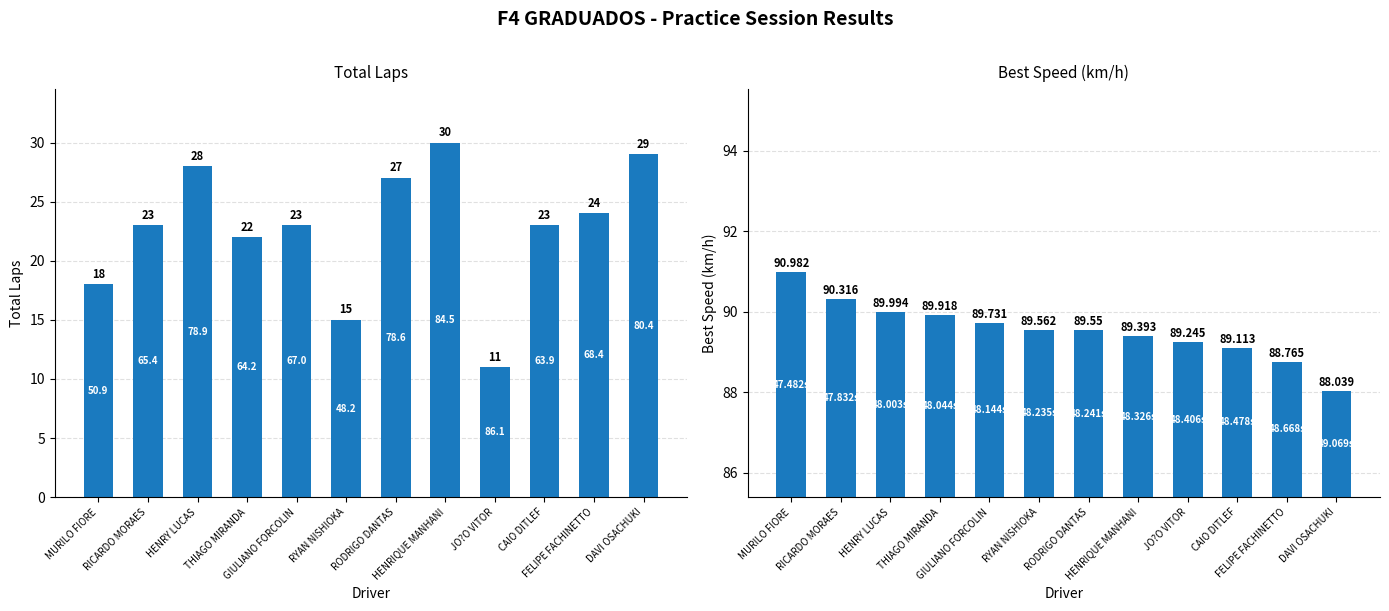

Which has a higher value, JO?O VITOR or GIULIANO FORCOLIN?

GIULIANO FORCOLIN